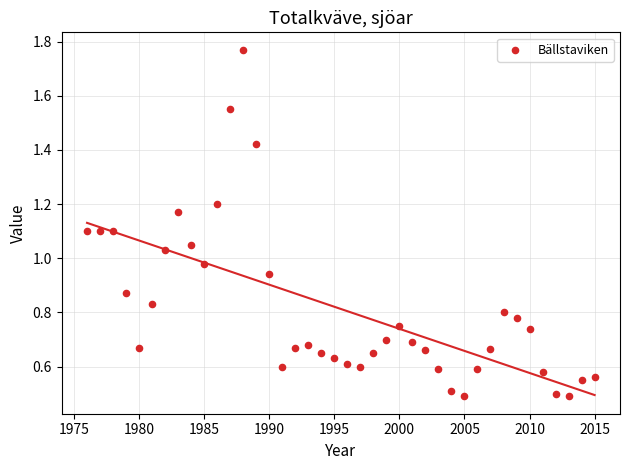

What is the range of Y values (max minus min)?

1.3